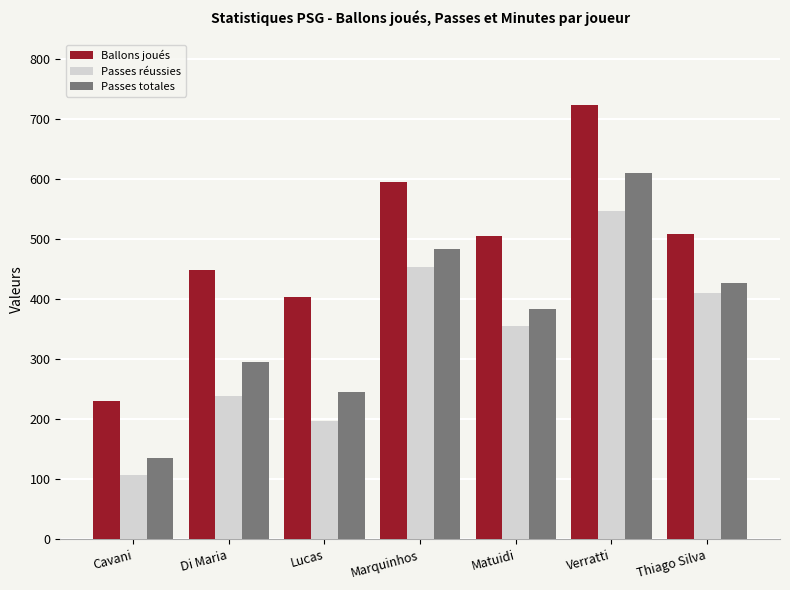

What is the sum of the Ballons joués values at Matuidi and Verratti?

1229